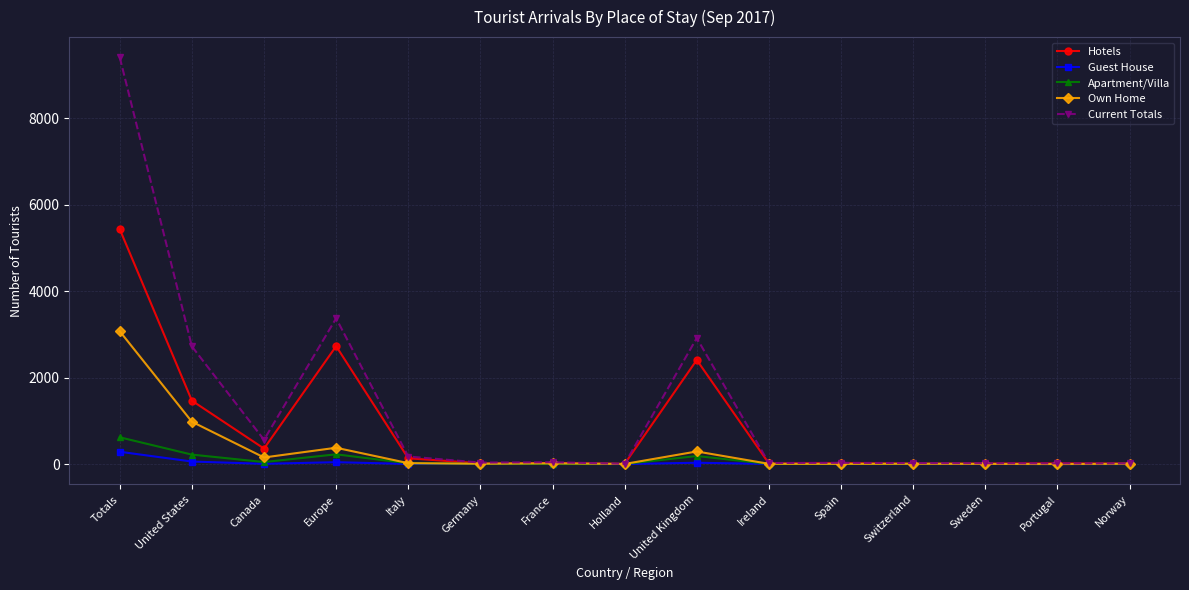

What is the sum of all Own Home values?

4942